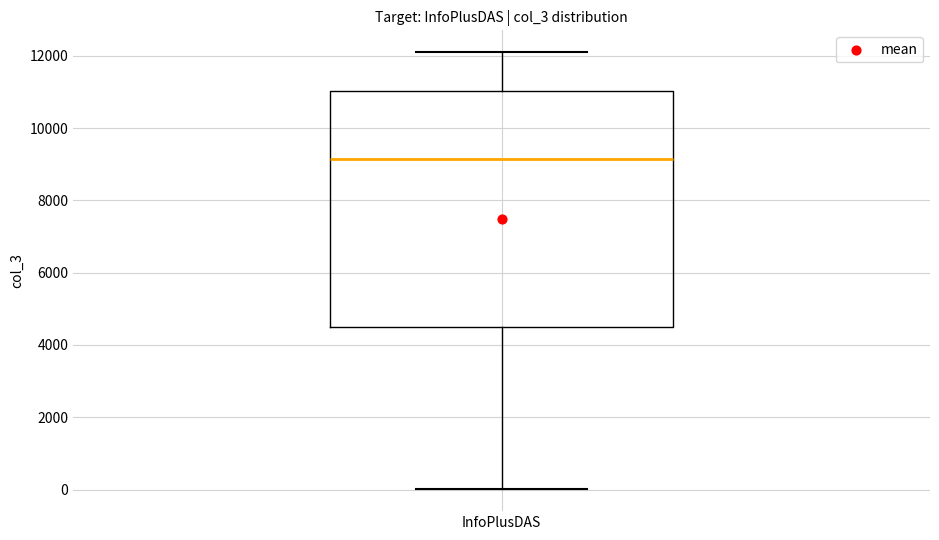

Transcribe this box plot: give where the median line is, the range the box spans, and where the two whiskers end, as read against the y-axis. The values are not printed on the chart, so give them approximately, as read against the axis.

median 9200, box 4600 to 11000, whiskers 0 to 12000